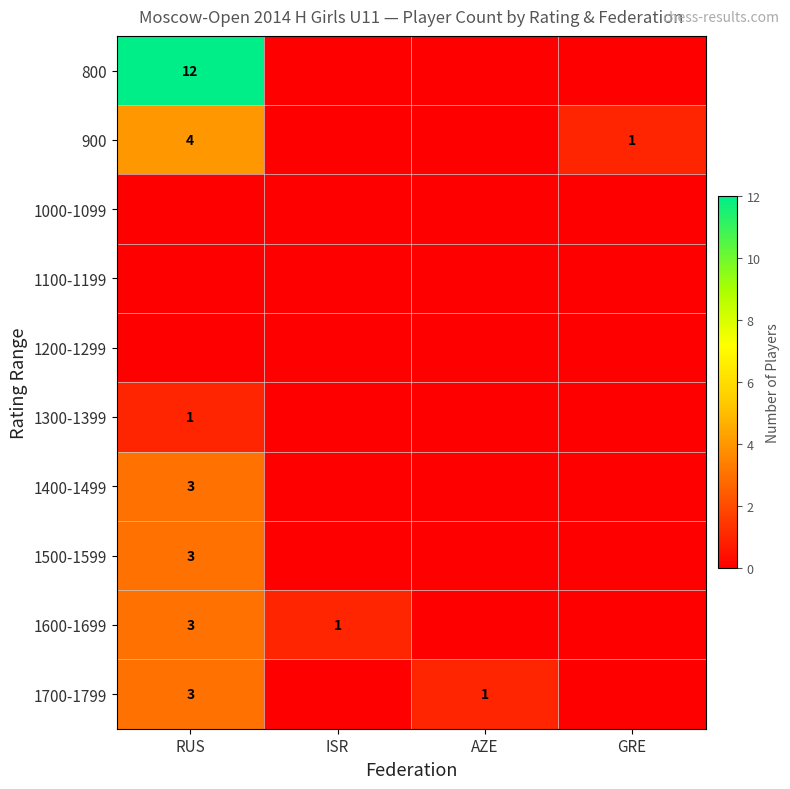

The value of 1600-1699 at RUS is 1. True or false?

False